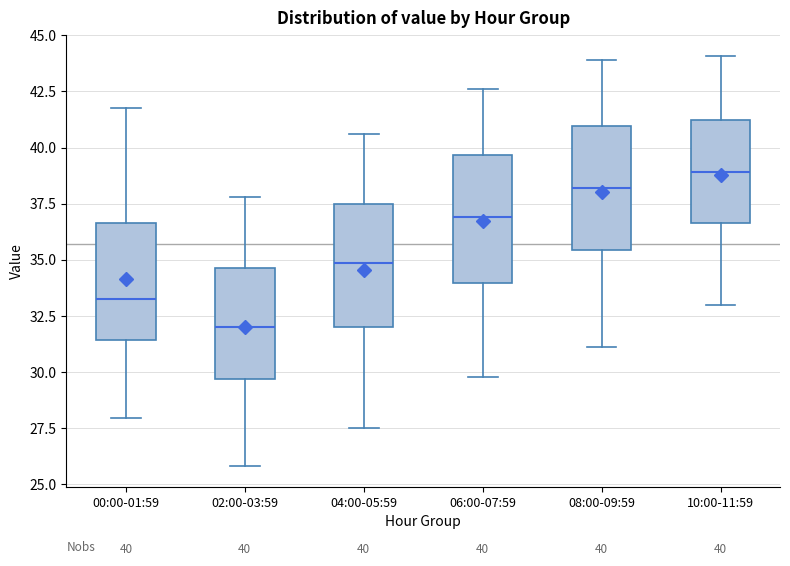

Which box's median line is the lowest?

02:00-03:59